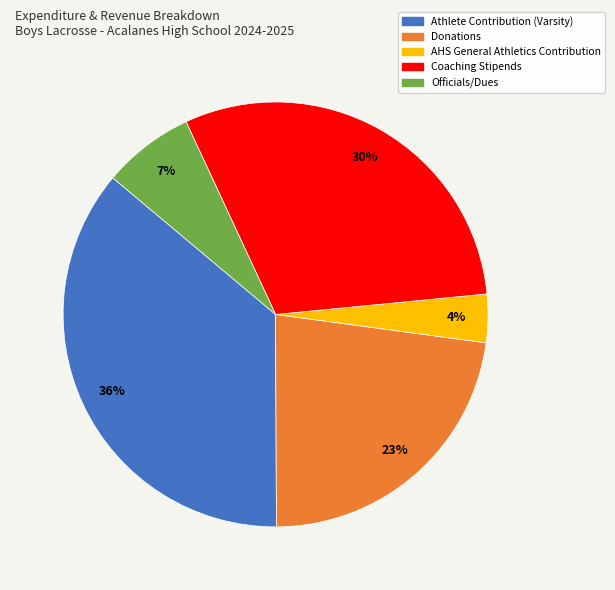

To the nearest percent, what is the average slice percentage?

20%